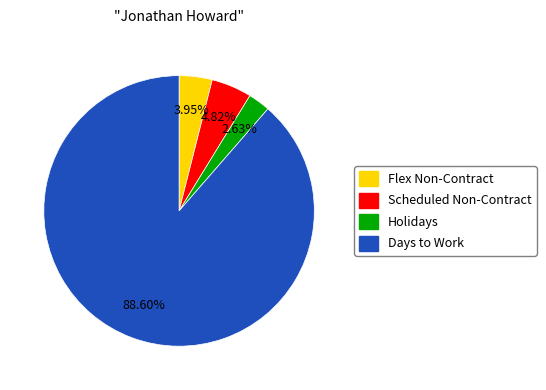

To the nearest percent, what is the combined percentage of Flex Non-Contract and Scheduled Non-Contract?

9%